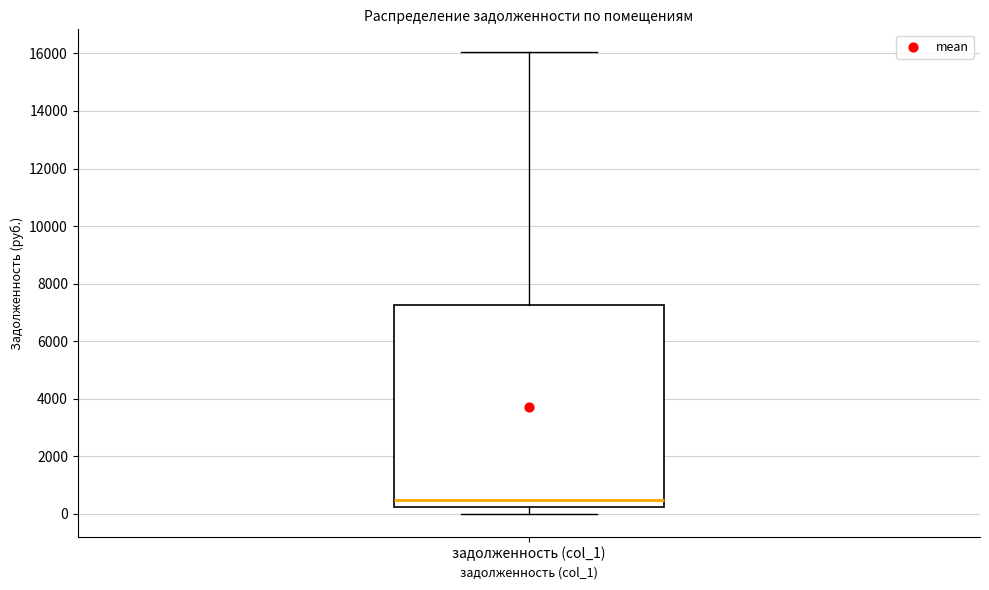

Read this box plot against the y-axis: the position of the median line, the range covered by the box, and the ends of both whiskers. The values are not printed on the chart, so give them approximately, as read against the axis.

median 400, box 200 to 7200, whiskers 0 to 16000